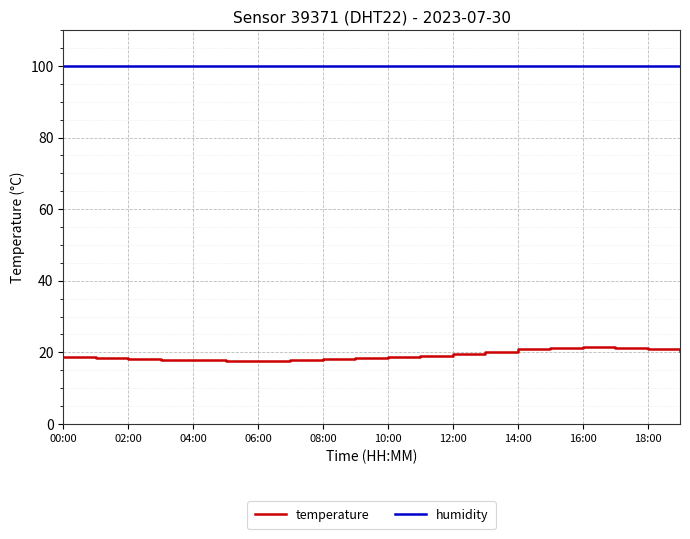

Does the chart have visible grid lines?

Yes